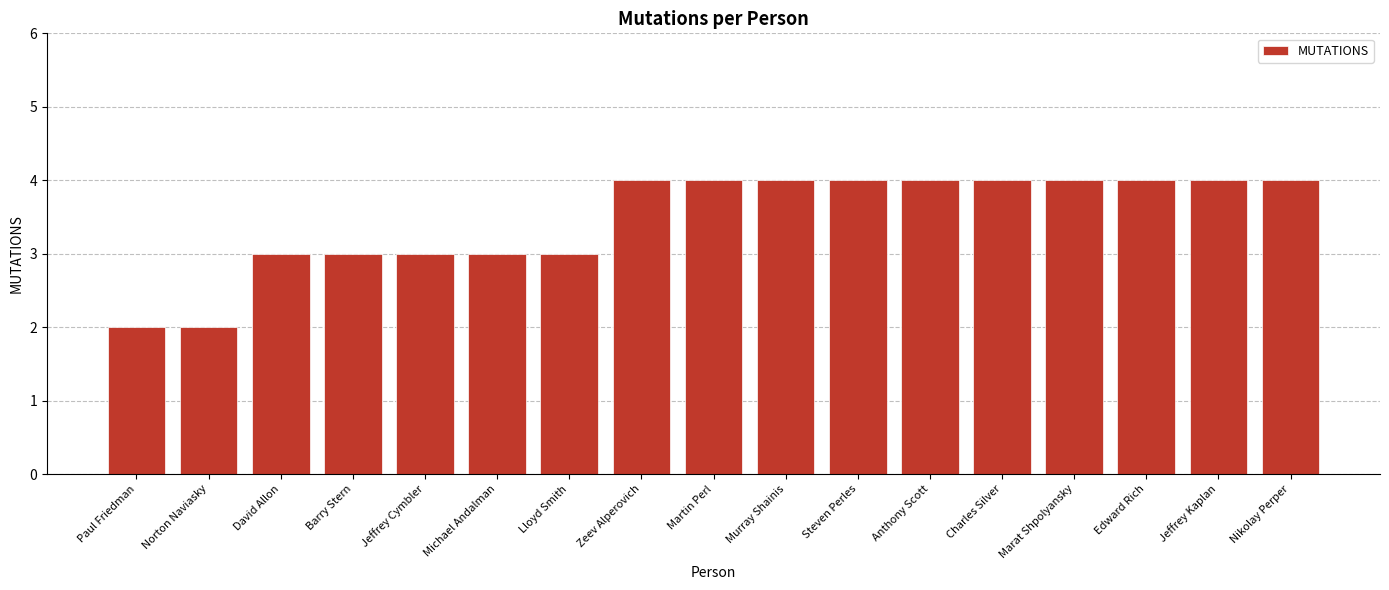

What is the maximum value shown in the chart?

4